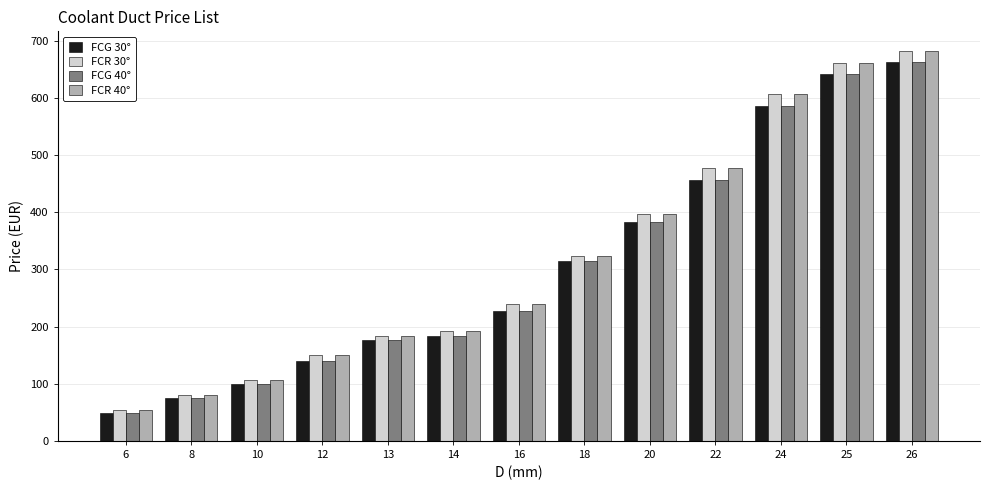

At which label is FCG 30° closest to 355?

20